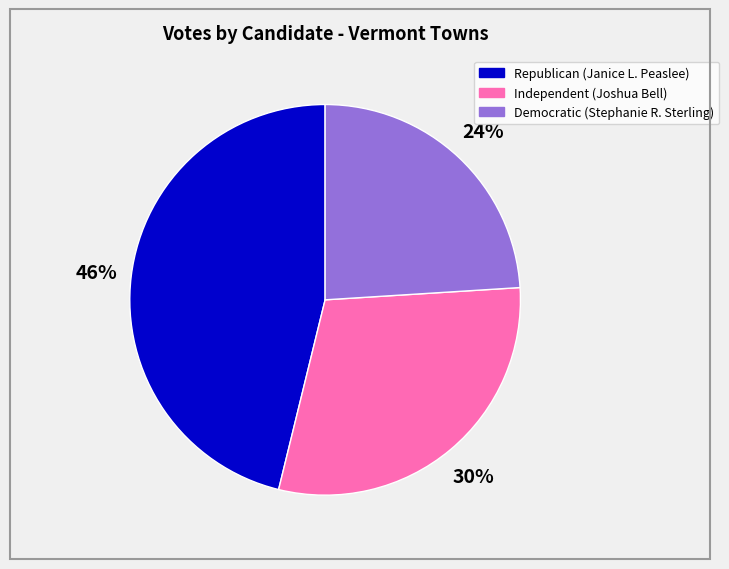

To the nearest percent, what is the difference between the largest and smallest slice percentages?

22%